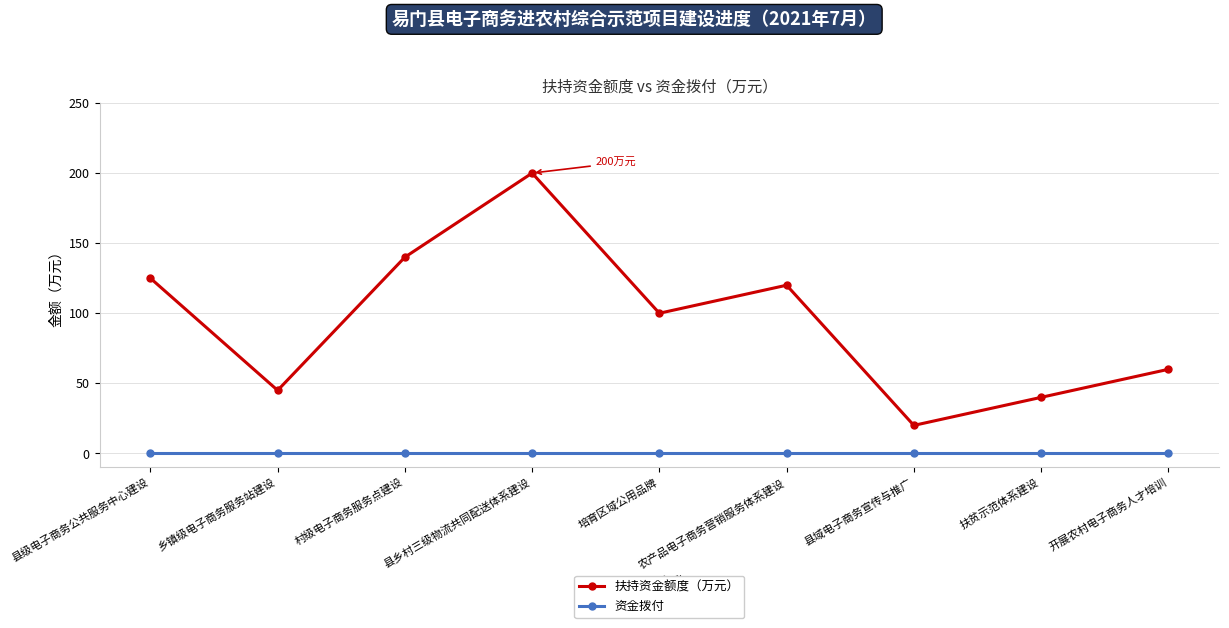

What is the label of the 2nd point from the left?

乡镇级电子商务服务站建设